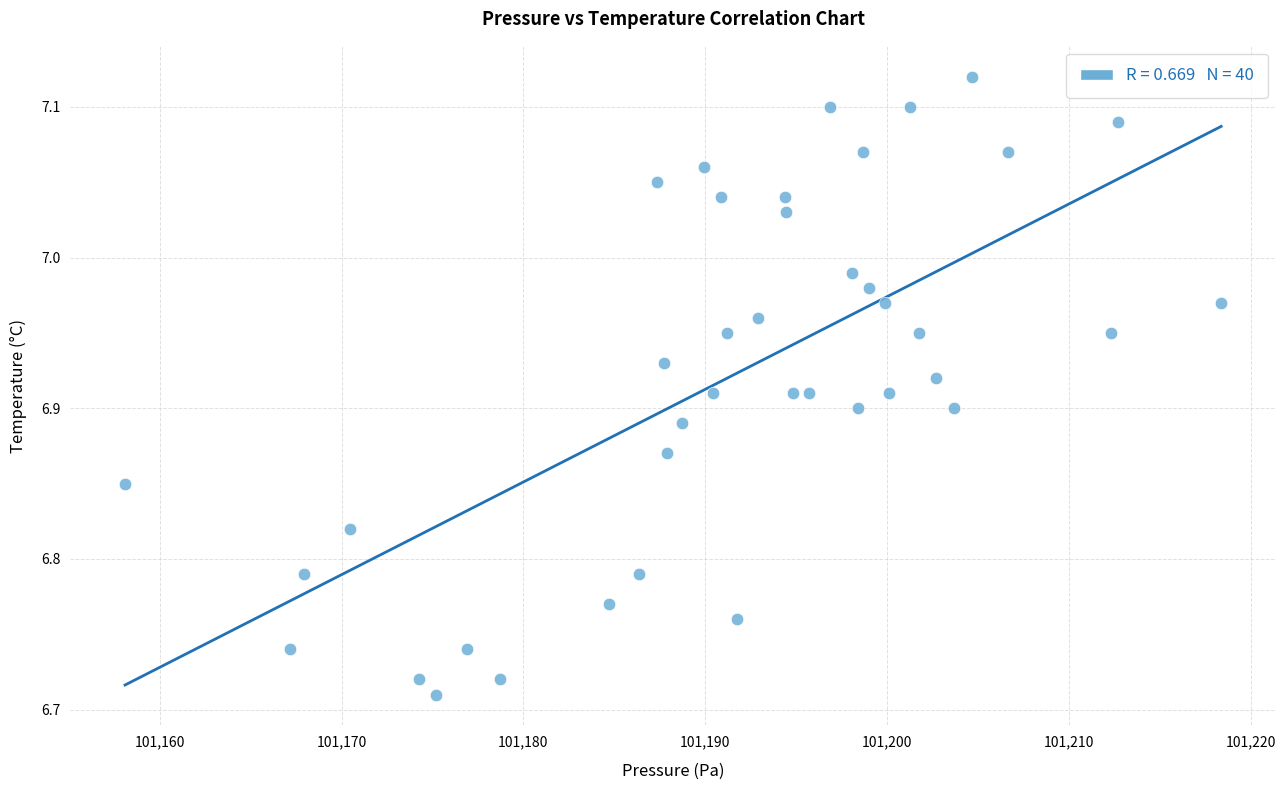

What is the range of Y values (max minus min)?

0.4